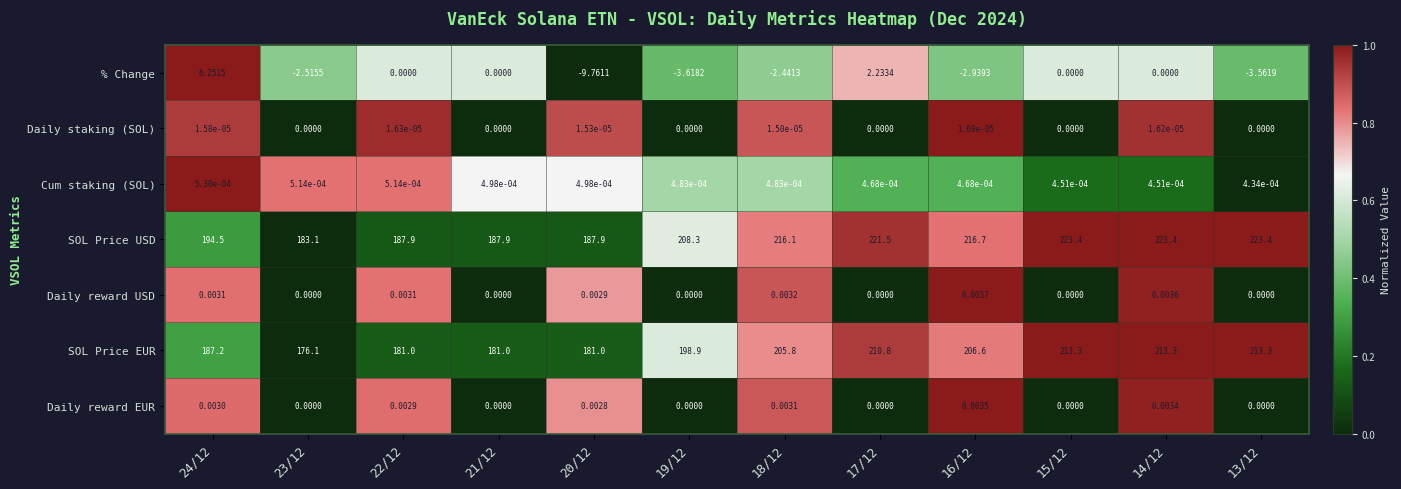

Which series has the largest total across all categories?

SOL Price USD